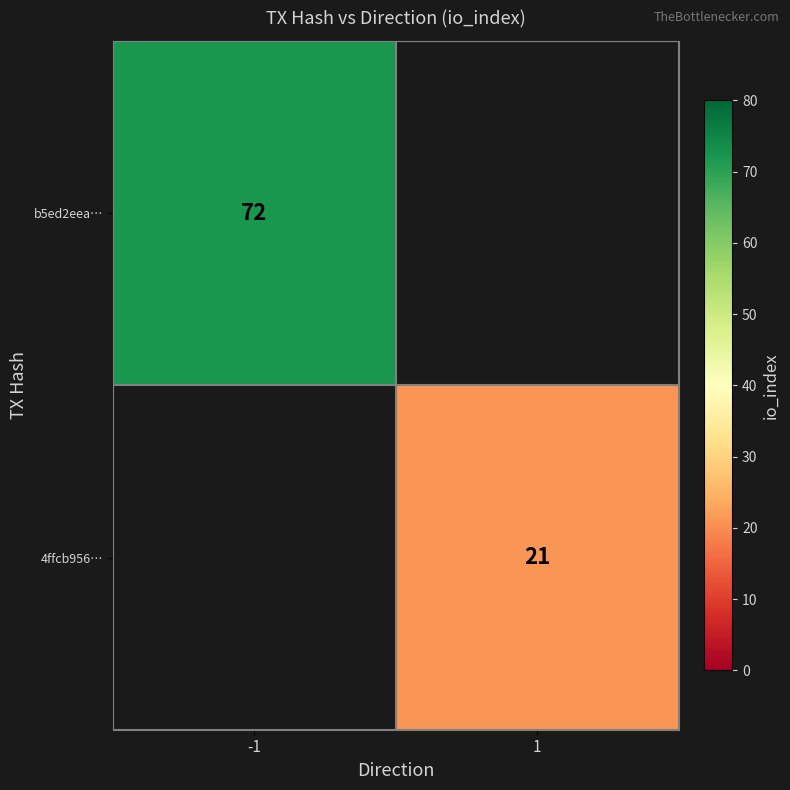

The 4ffcb956… series shows 21 at 1. True or false?

True